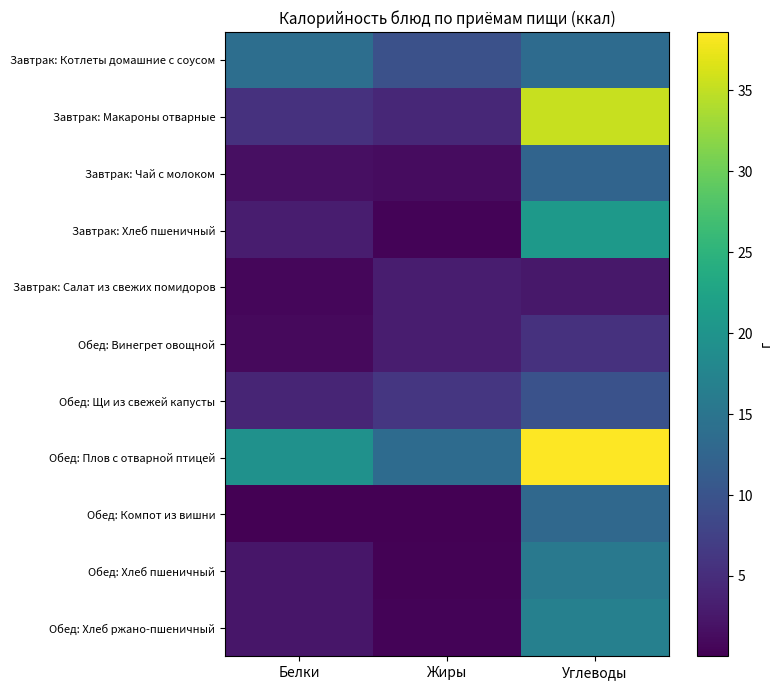

Which category has the lowest value across all series?

Жиры